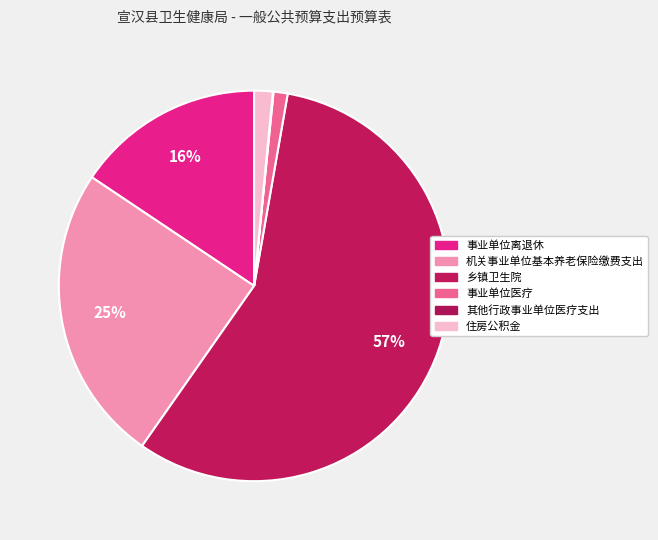

The 住房公积金 slice represents 2% of the pie. True or false?

True